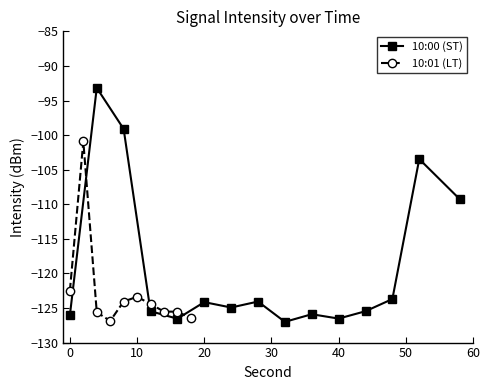

What is the minimum value for 10:00 (ST)?

-127.0